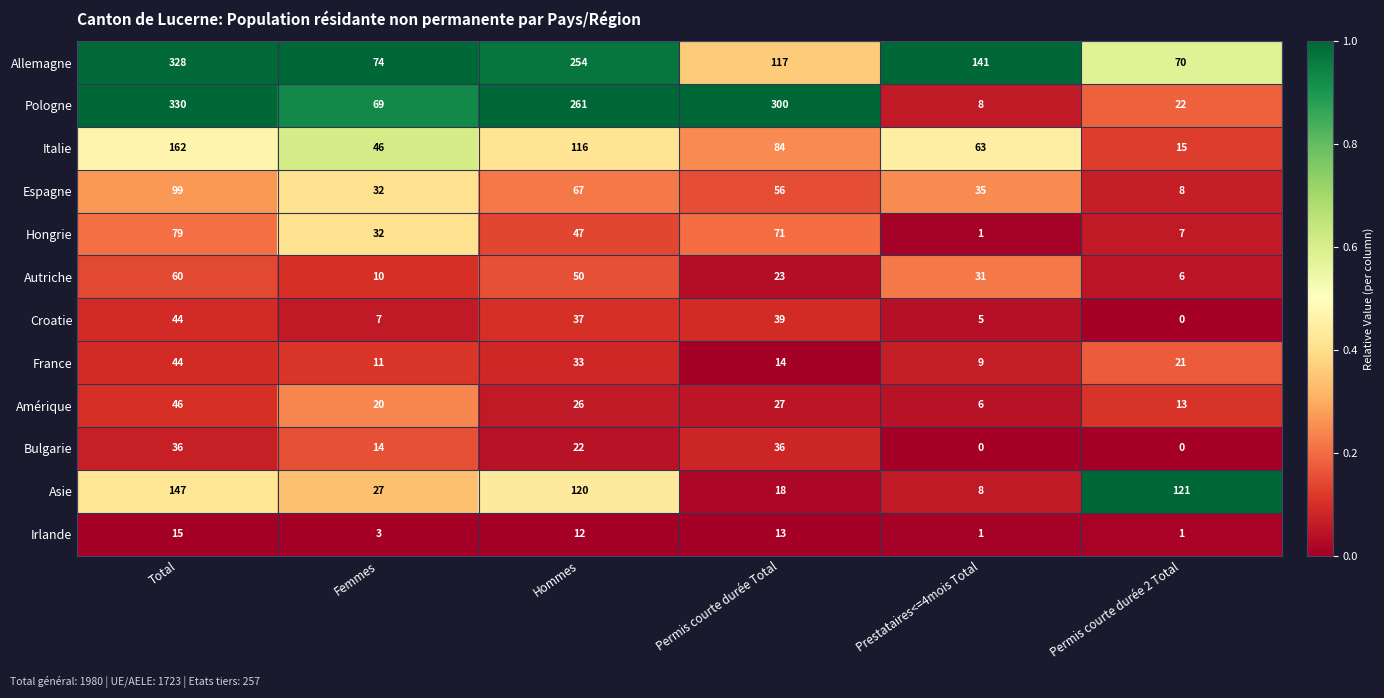

What is the spread (max minus min) of values at Permis courte durée 2 Total?

121